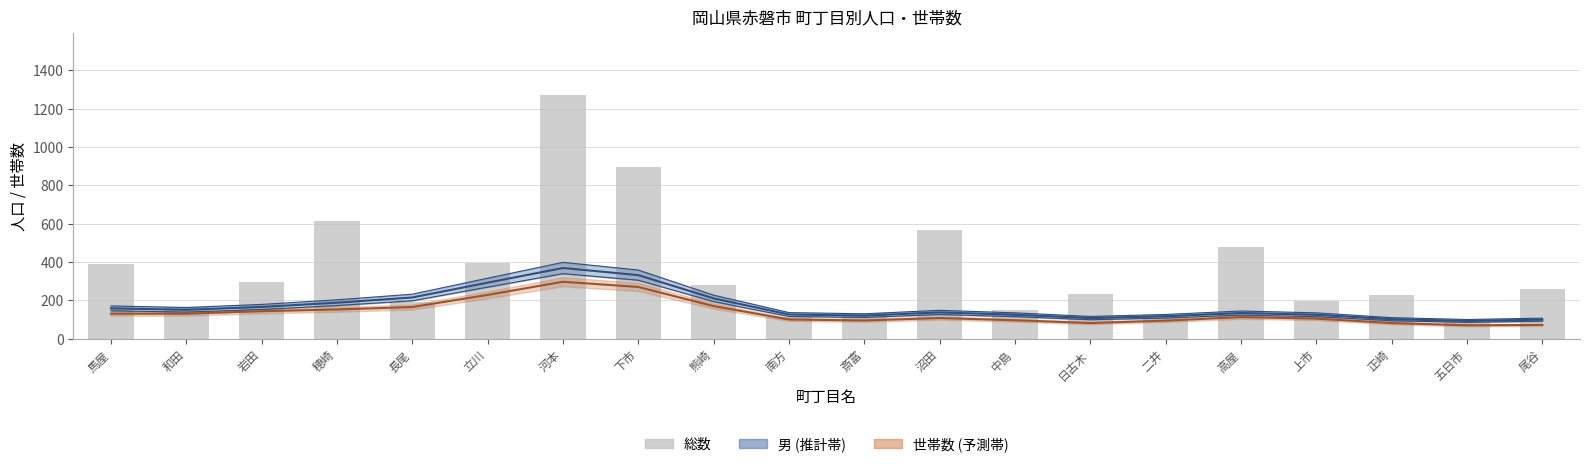

Does the chart contain any negative values?

No